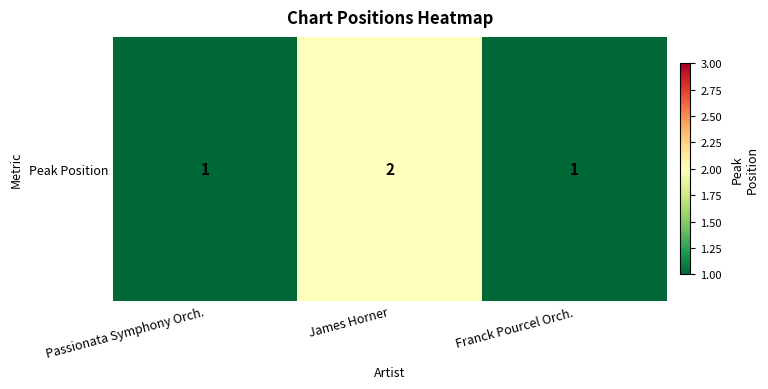

True or false: the data shows 2 at James Horner.

True